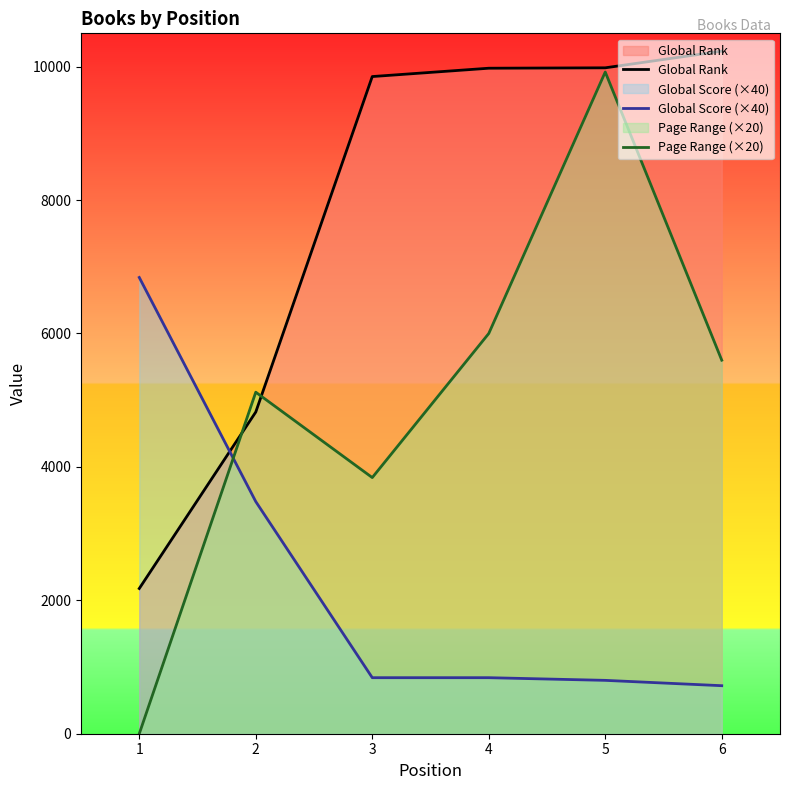

Does the chart have visible grid lines?

No